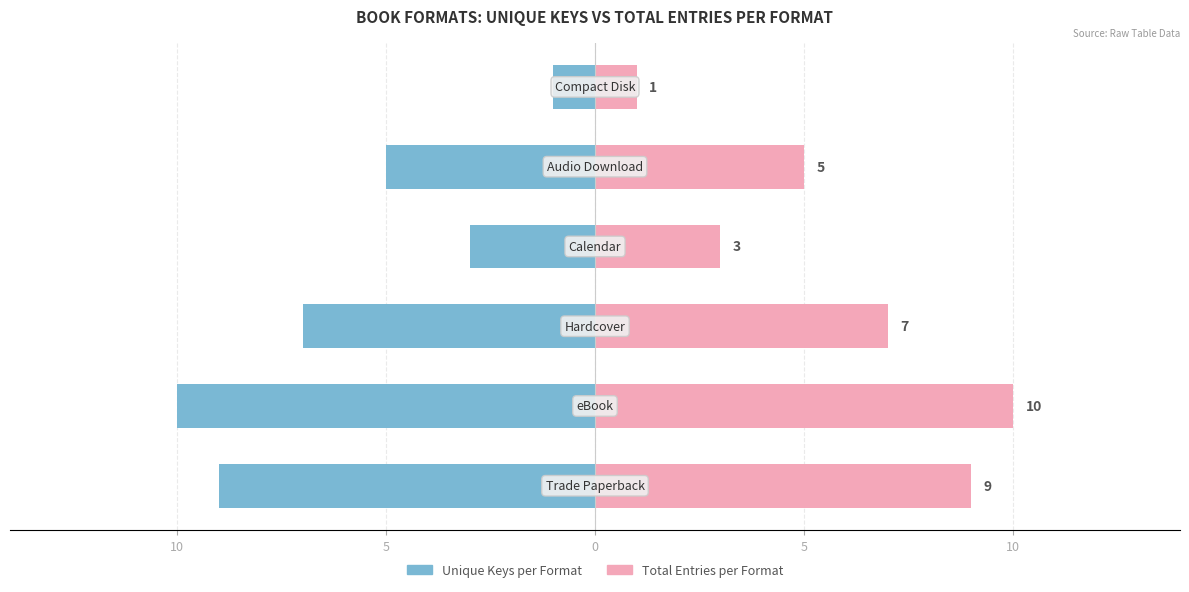

At how many categories does at least one series exceed 5?

3